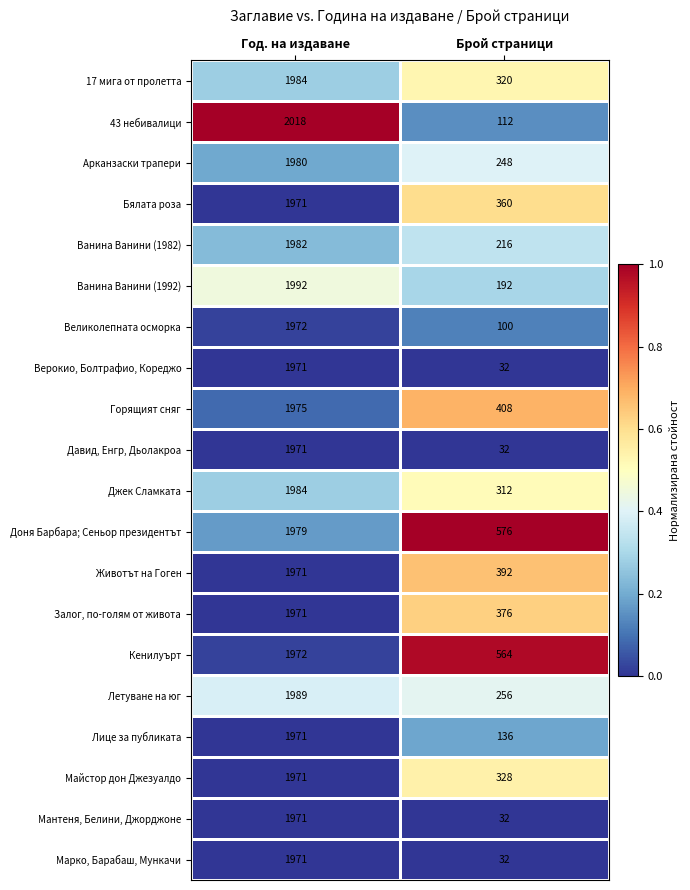

Which category has the highest value in the Джек Сламката series?

Год. на издаване